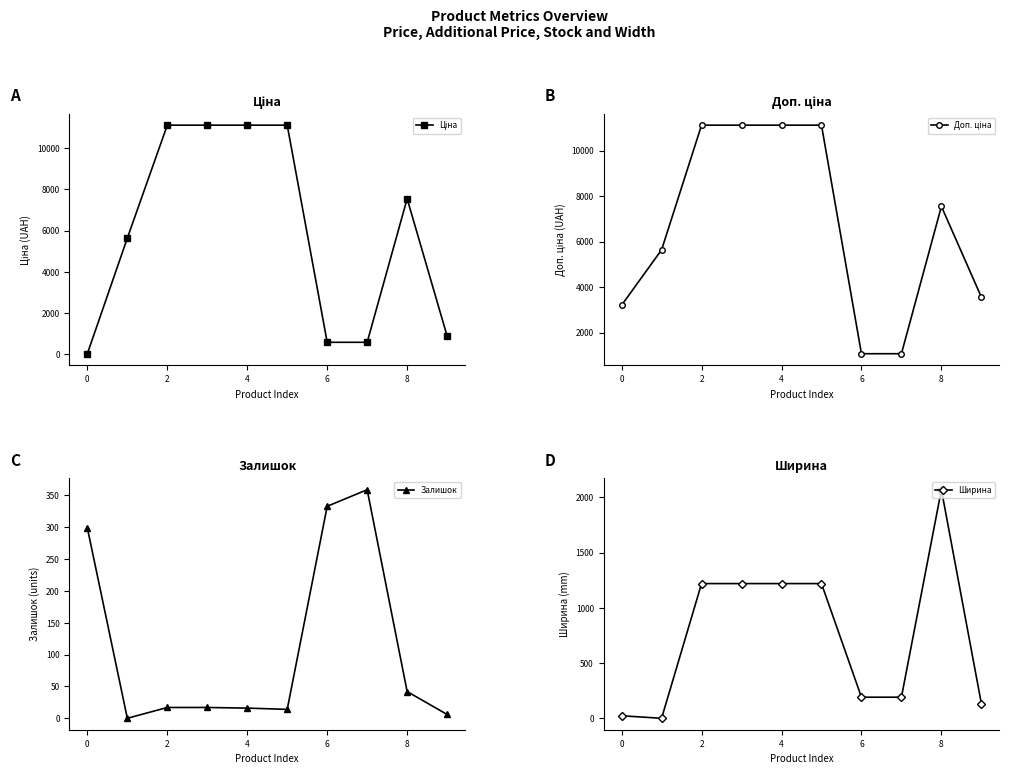

Which has a higher value, 6 or 0?

6